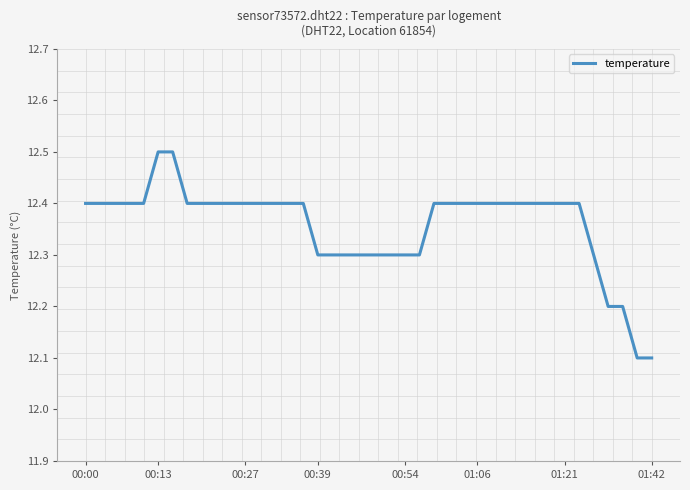

Between 30 and 28, which is larger?

30